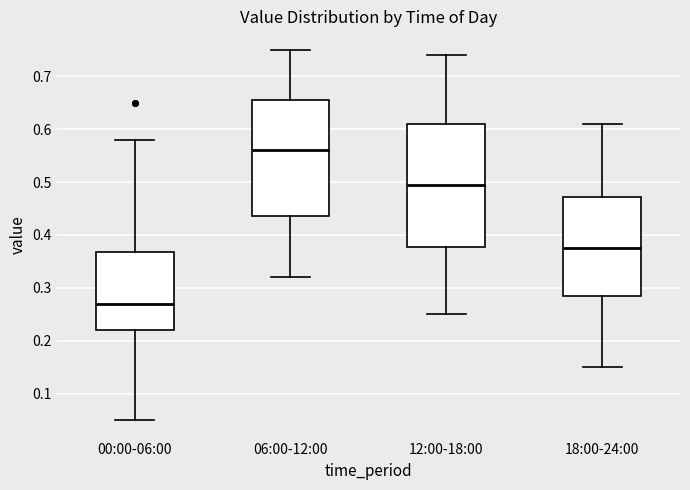

Which box is the tallest, from its lower edge to its upper edge?

12:00-18:00